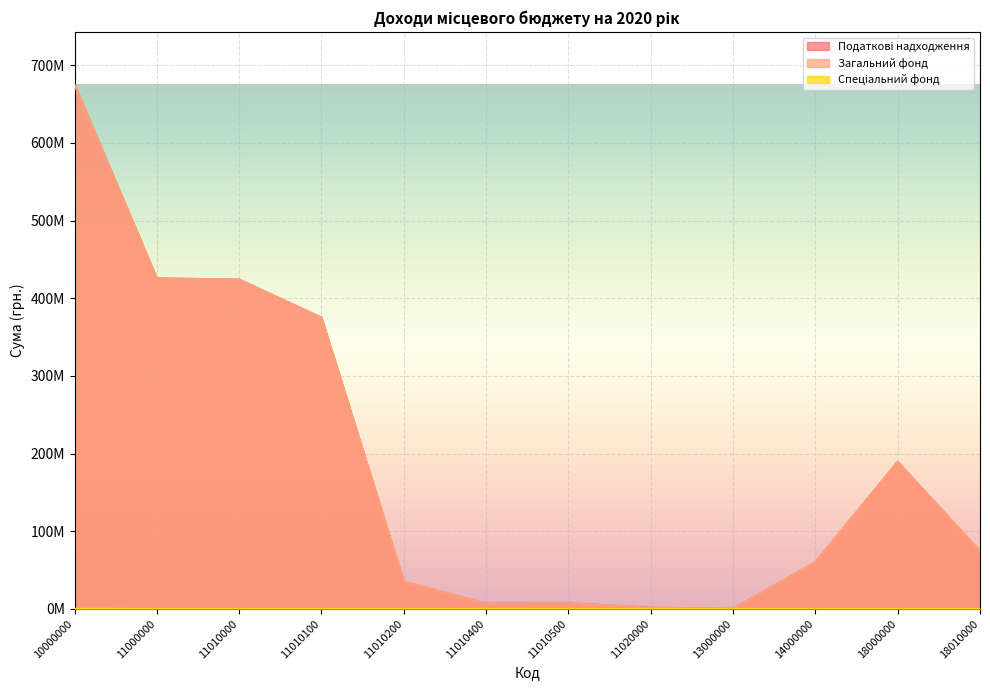

True or false: Податкові надходження and Загальний фонд cross at least once.

False